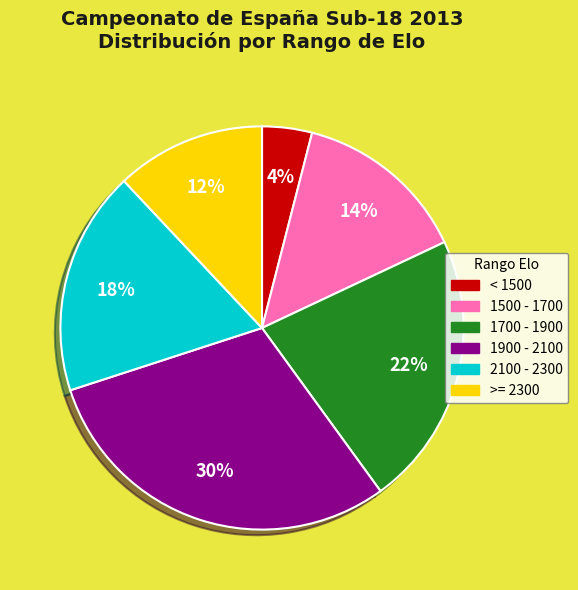

Is there any slice that represents more than half of the pie?

No